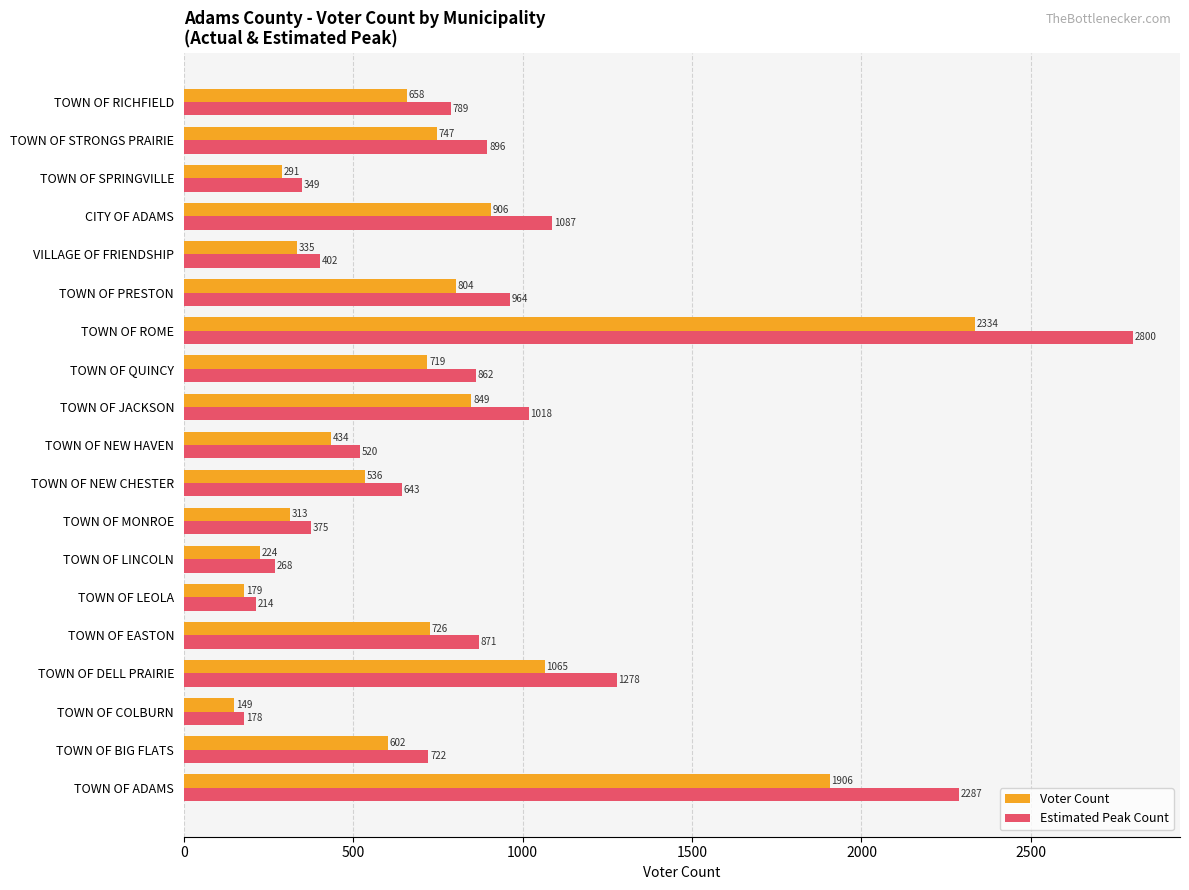

What is the lowest value of the Voter Count series?

149